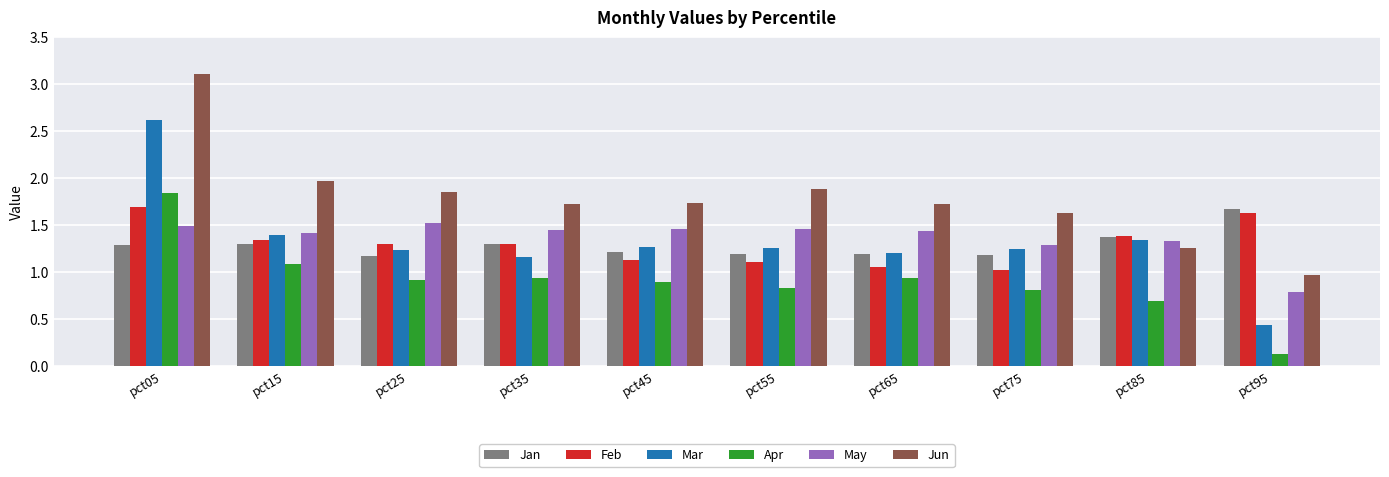

At which category is the sum across all series the highest?

pct05